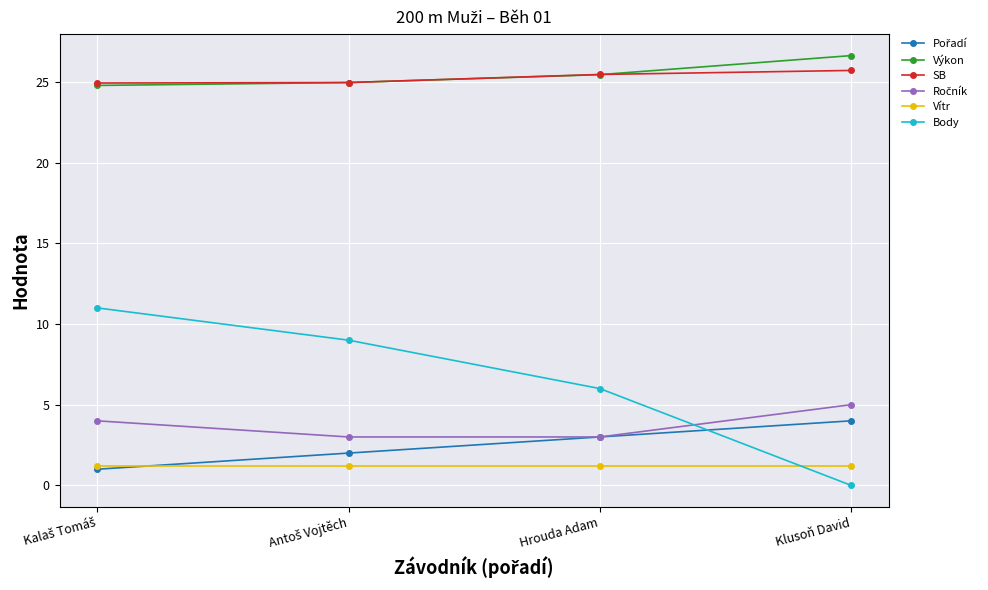

The Vítr series shows 0.3 at Klusoň David. True or false?

False